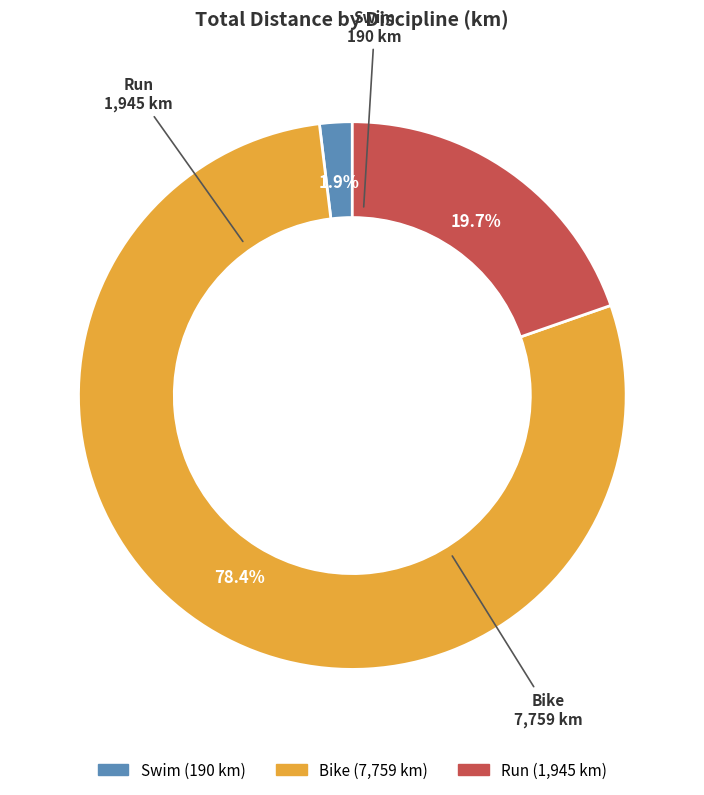

Does any single category account for the majority?

Yes